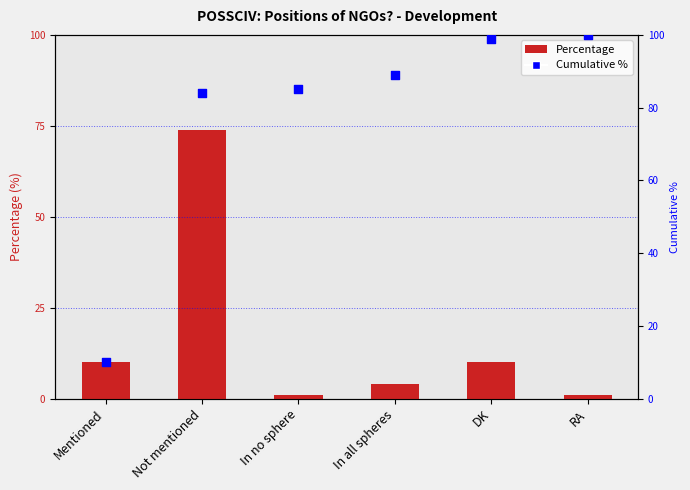

Which series has the largest total across all categories?

cumulative %